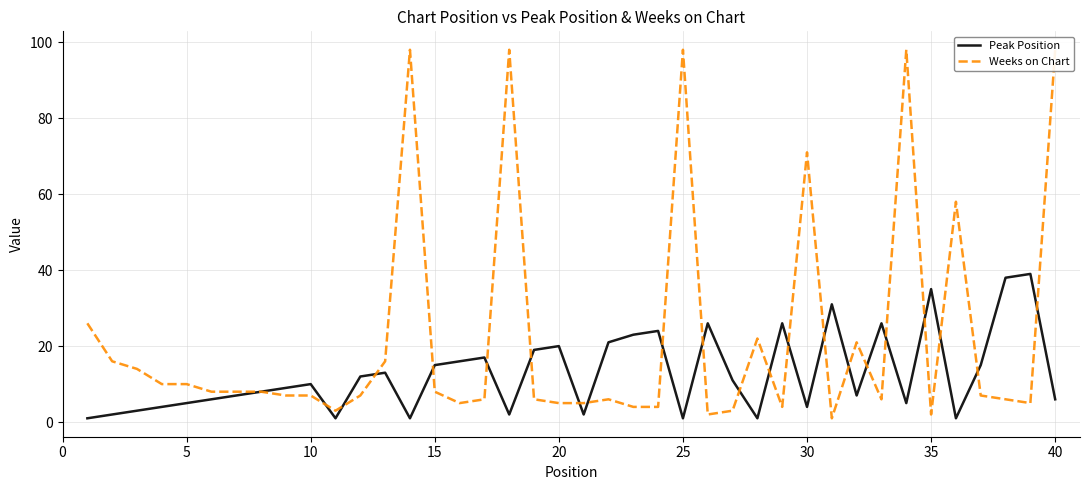

How many interior local valleys does the Weeks on Chart series have?

8